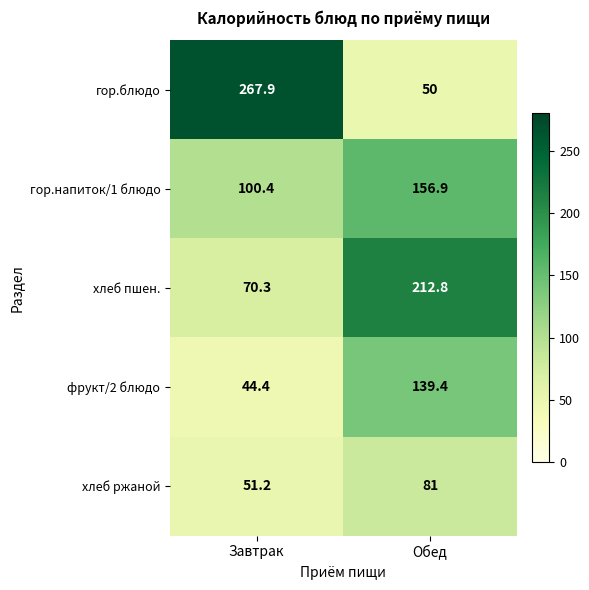

The value of хлеб пшен. at Обед is 212.8. True or false?

True